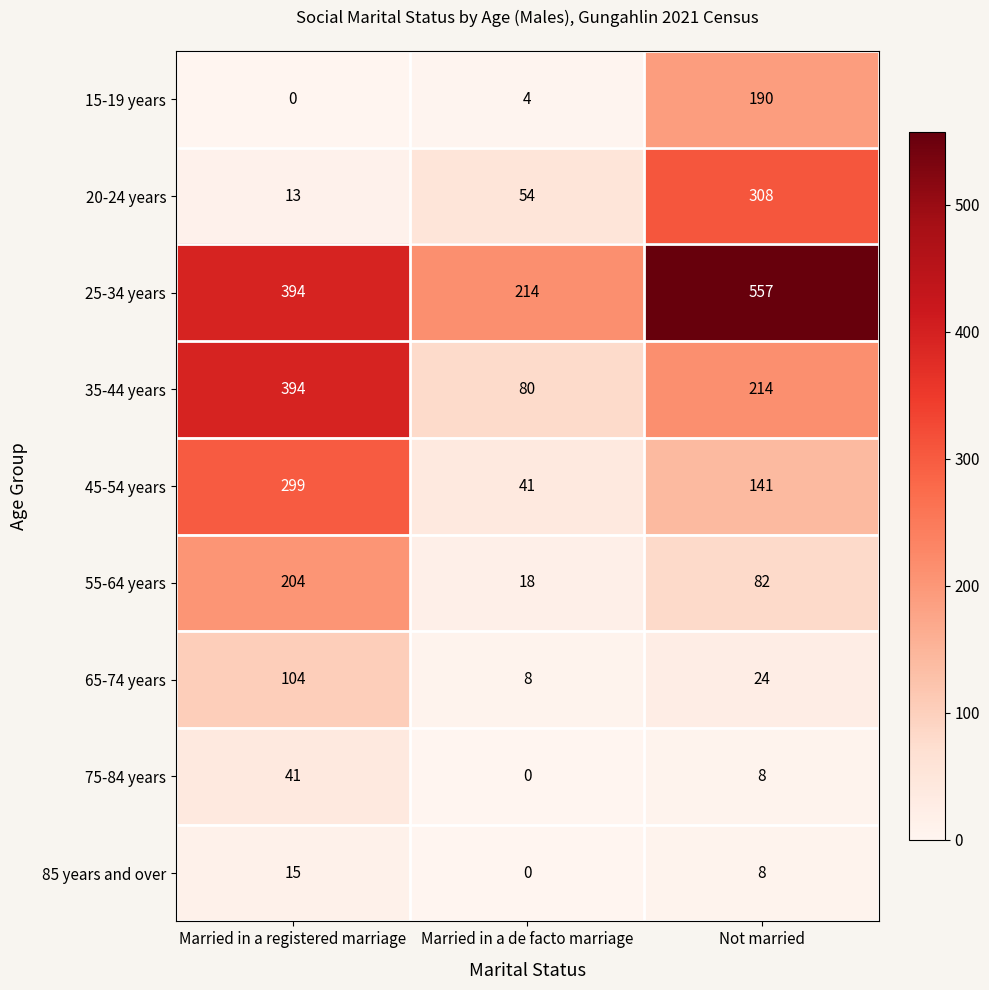

Between Married in a registered marriage and Married in a de facto marriage, which series saw the biggest shift?

35-44 years